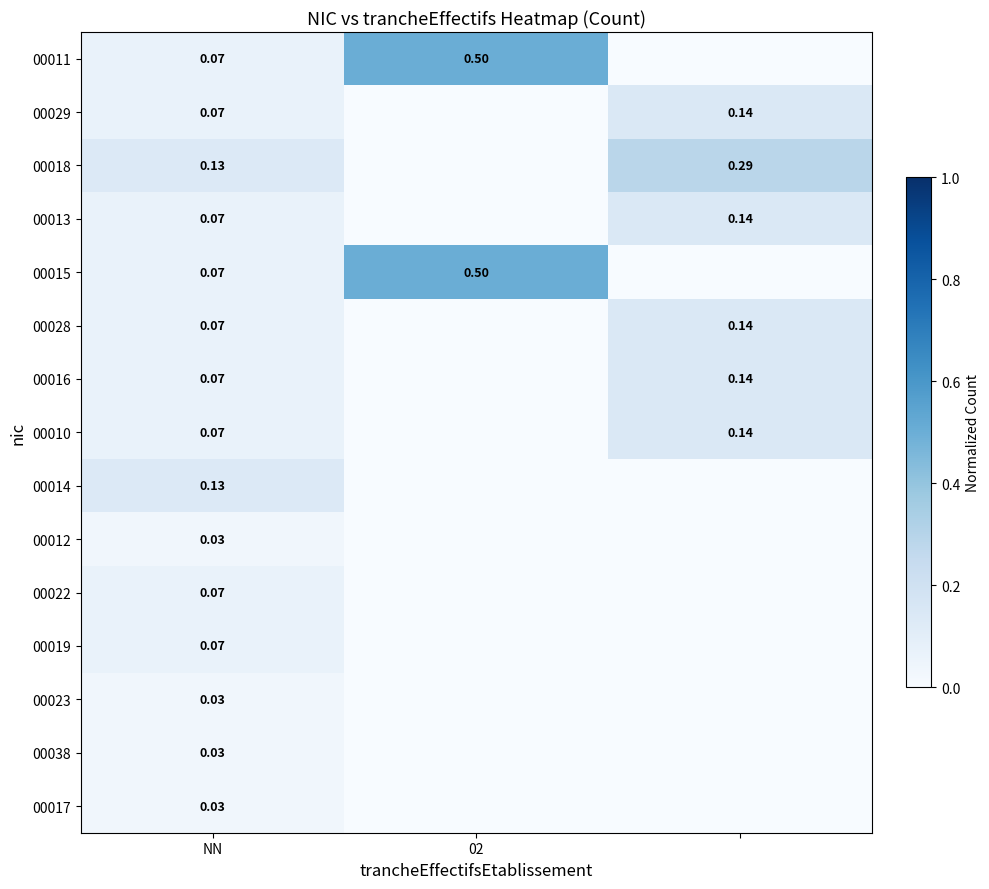

How many 00011 values are between 0 and 1?

3